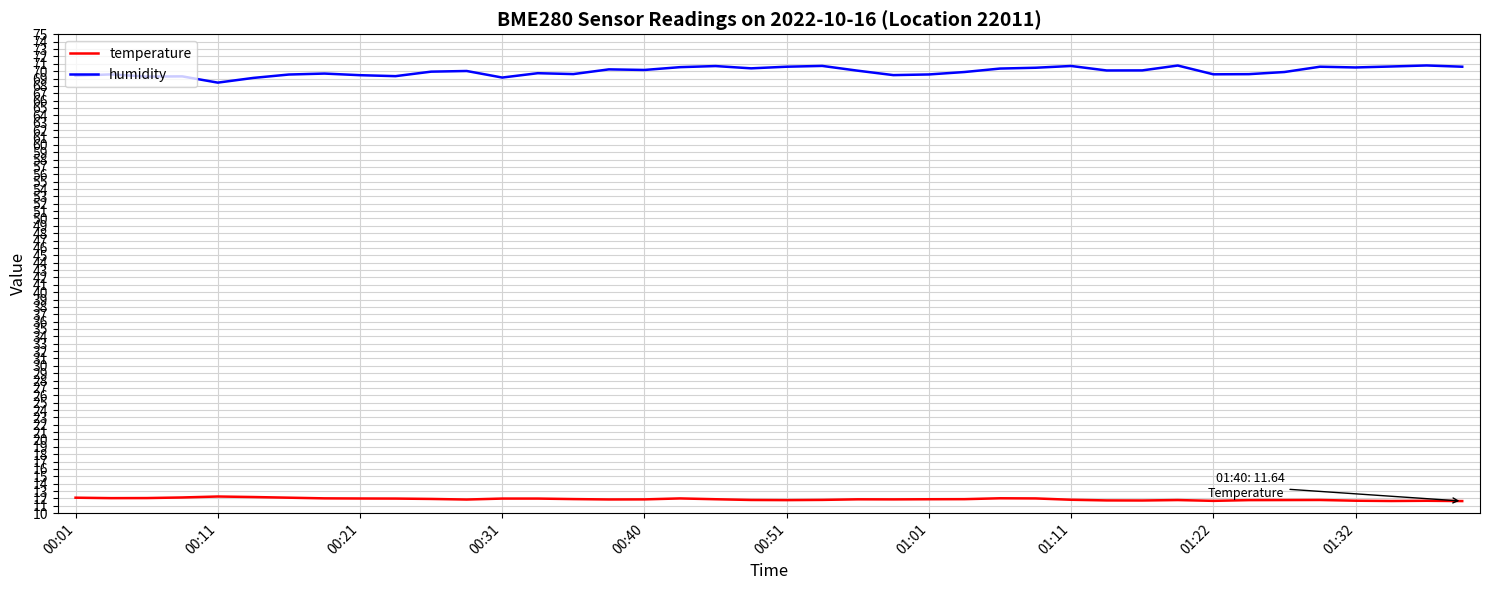

Which series has the largest range (max minus min)?

humidity